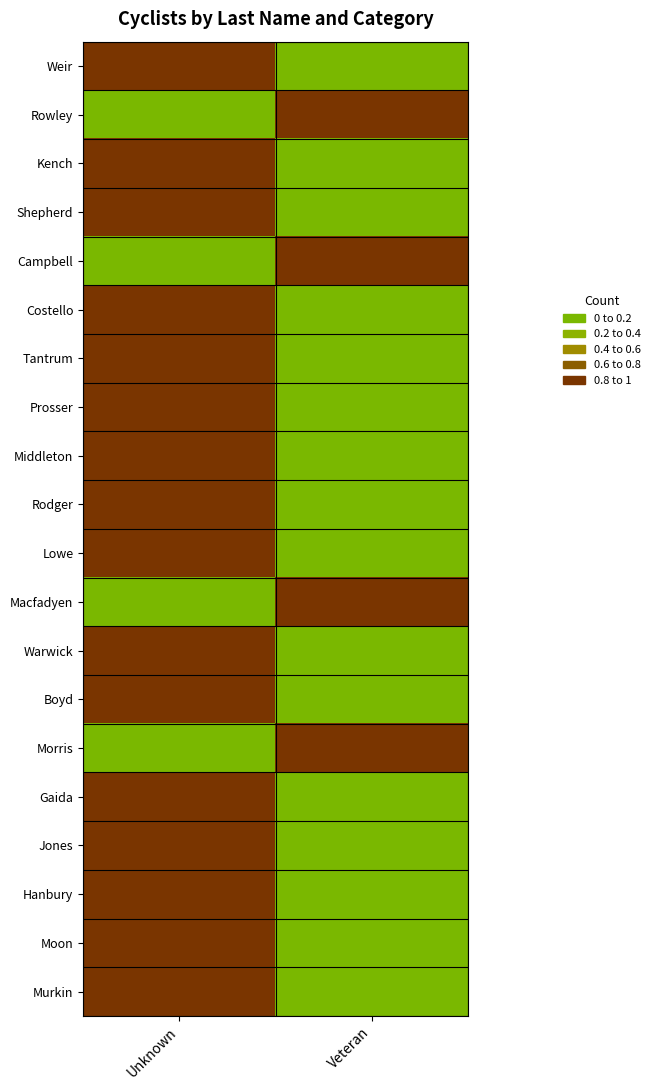

At which category is the sum across all series the highest?

Unknown